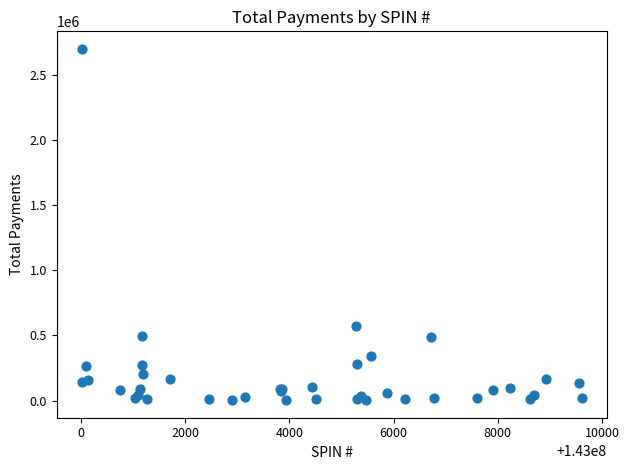

What Y value in the scatter plot is closest to 1351300?

569901.1